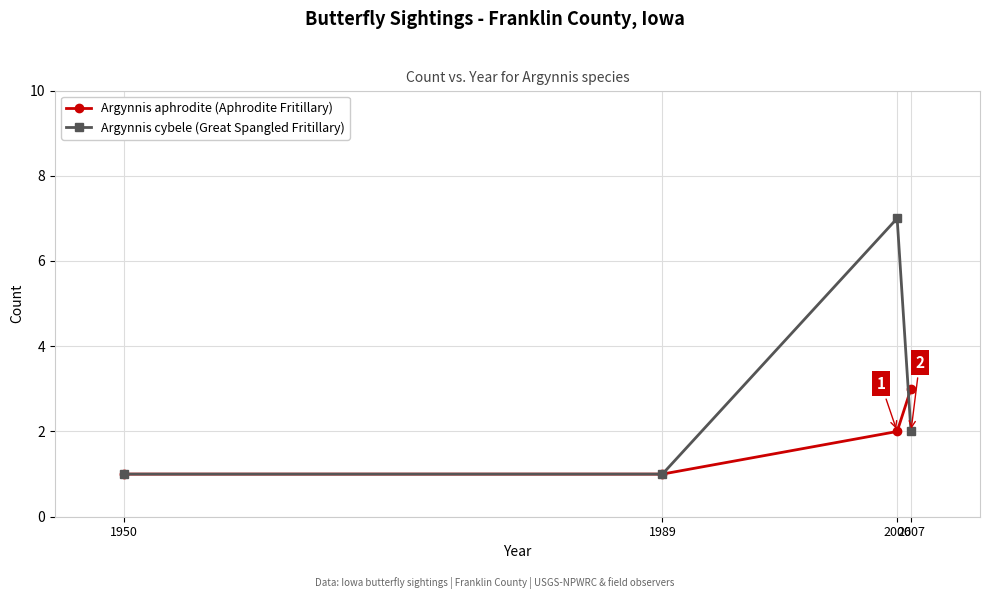

List the series in order of their peak value, lowest first.

Argynnis aphrodite (Aphrodite Fritillary), Argynnis cybele (Great Spangled Fritillary)